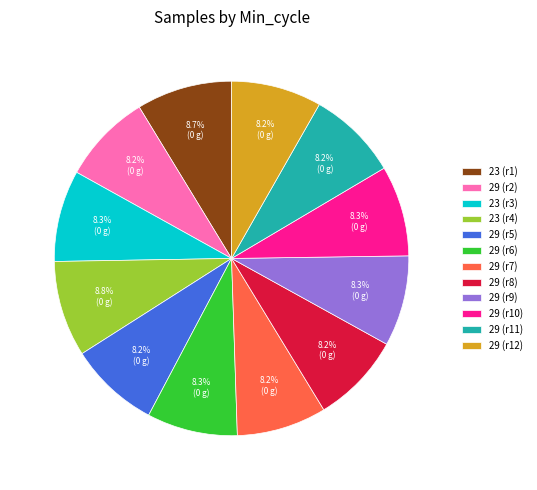

Do 29 (r8) and 23 (r3) together represent more than half of the pie?

No